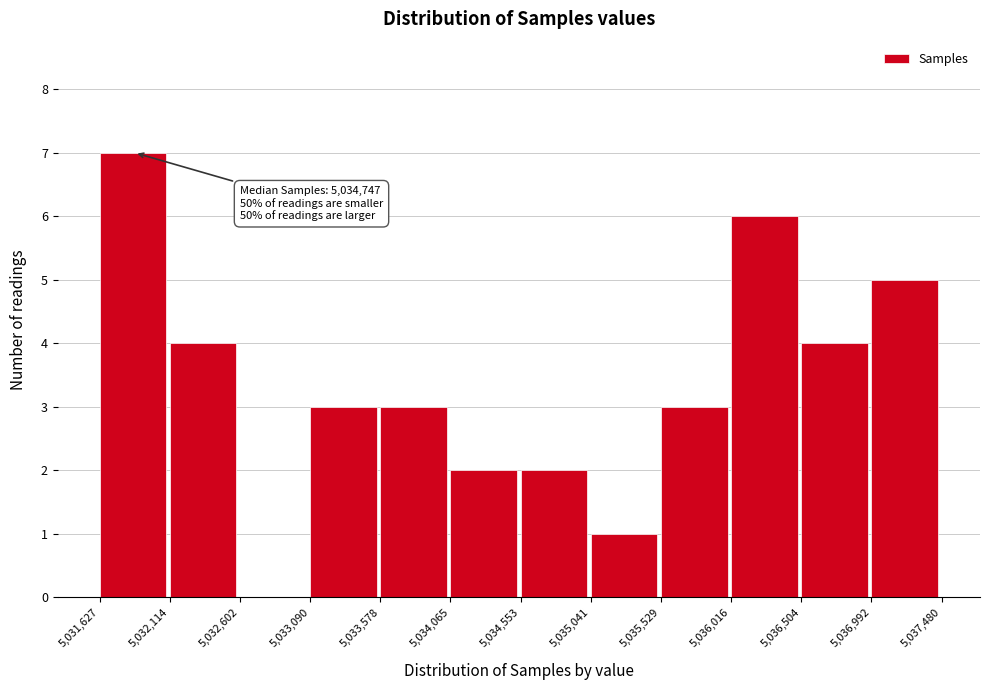

Over which range of the x-axis is the bar tallest?

5,031,627 to 5,032,114